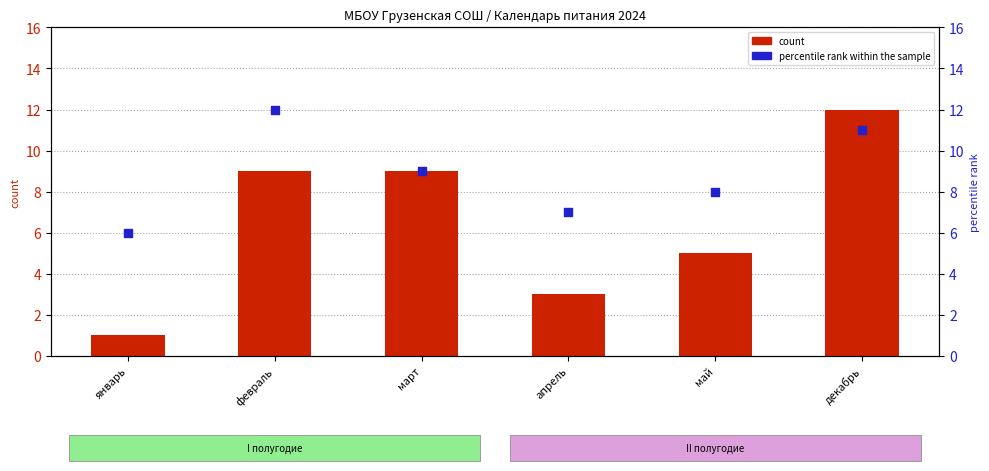

Is the value of percentile rank within the sample at февраль greater than the value of count at февраль?

Yes